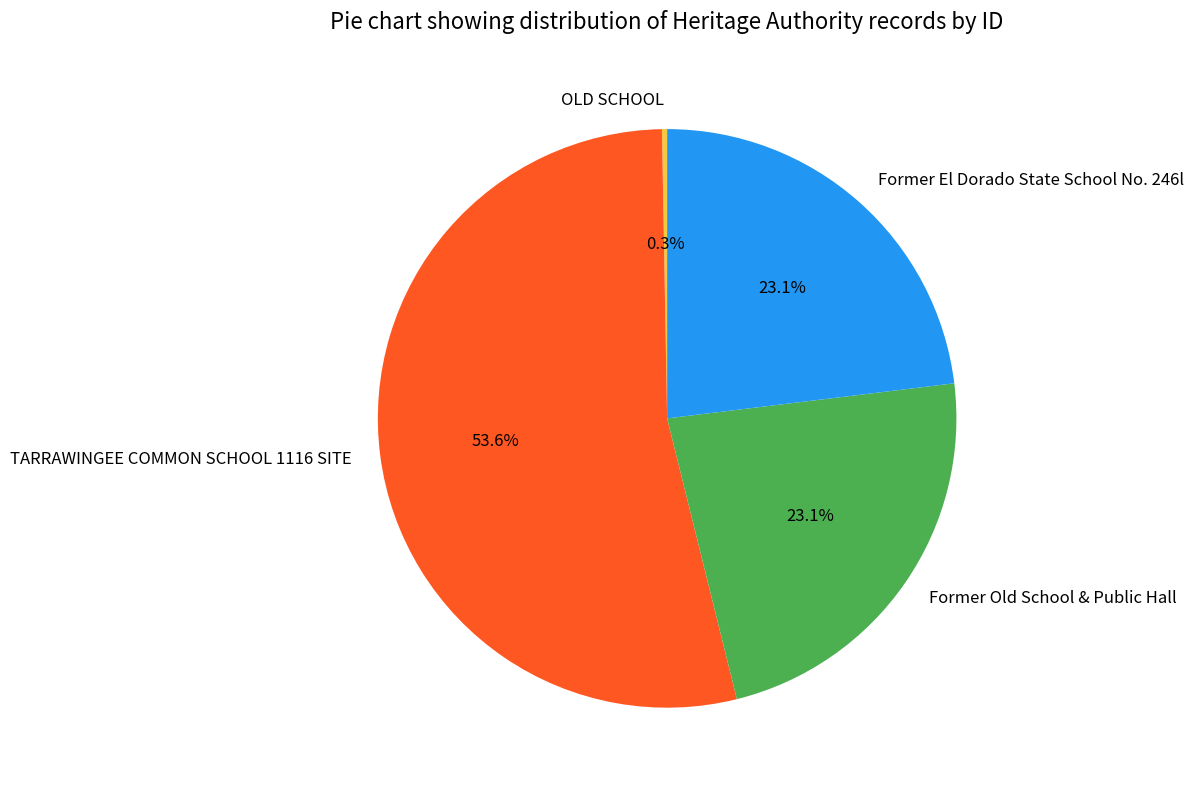

Is it true that Former Old School & Public Hall is 23% of the pie?

True